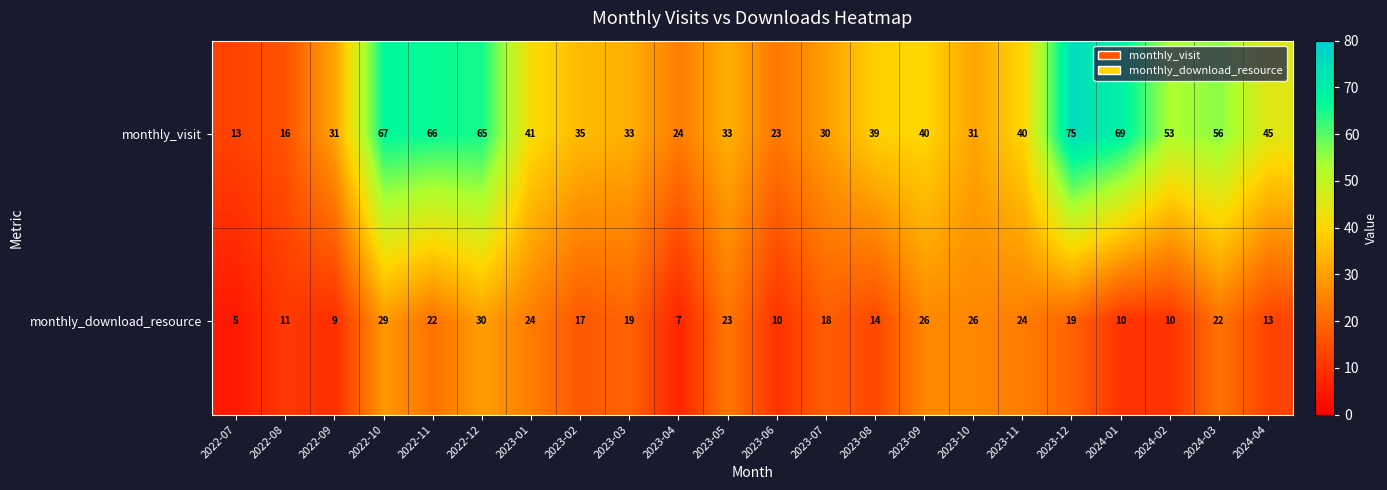

What is the sum of the monthly_download_resource values at 2024-01 and 2023-04?

17